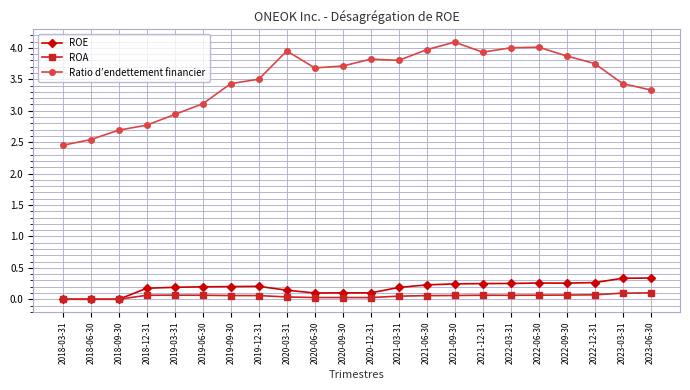

What is the difference between the maximum and minimum values in the Ratio d’endettement financier series?

1.6